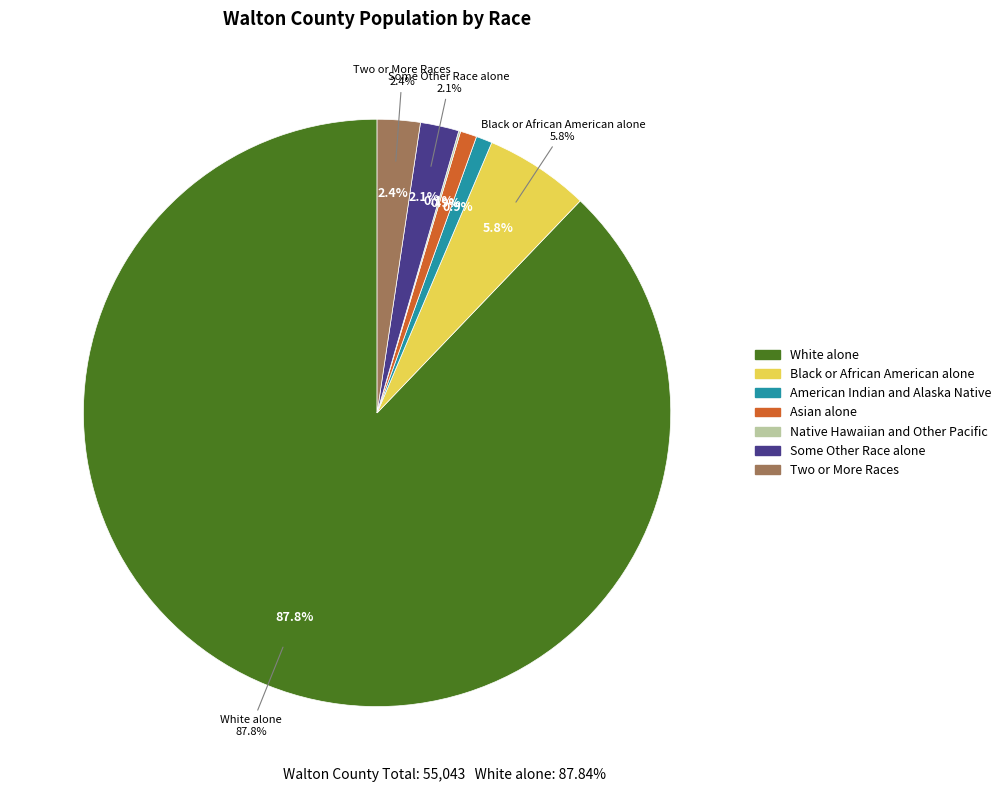

Is it true that Two or More Races is 2% of the pie?

True